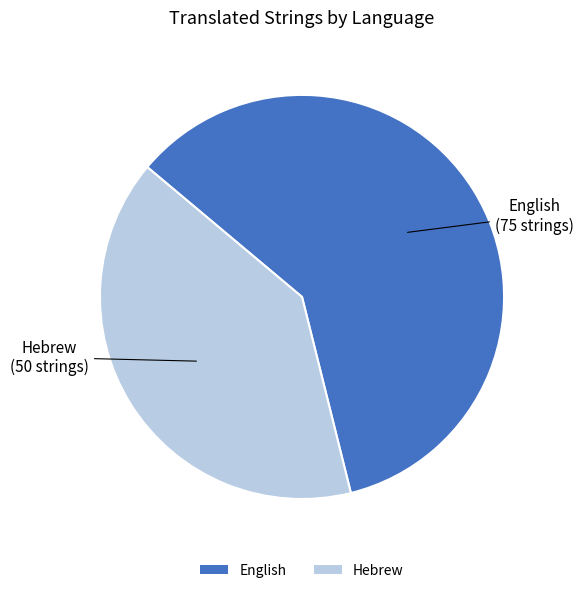

How many segments does this pie chart have?

2